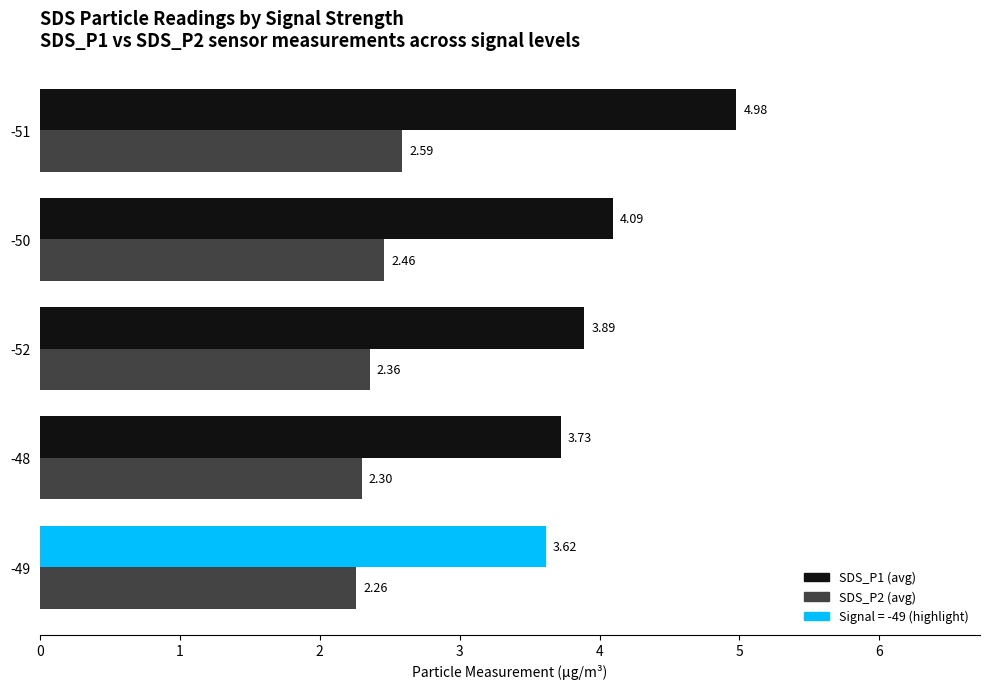

At which category is the sum across all series the highest?

-51